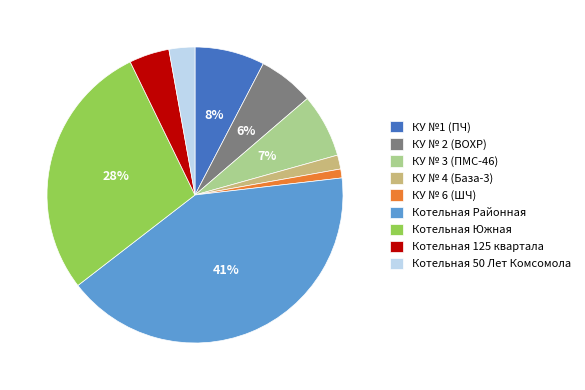

The Котельная Южная slice represents 28% of the pie. True or false?

True